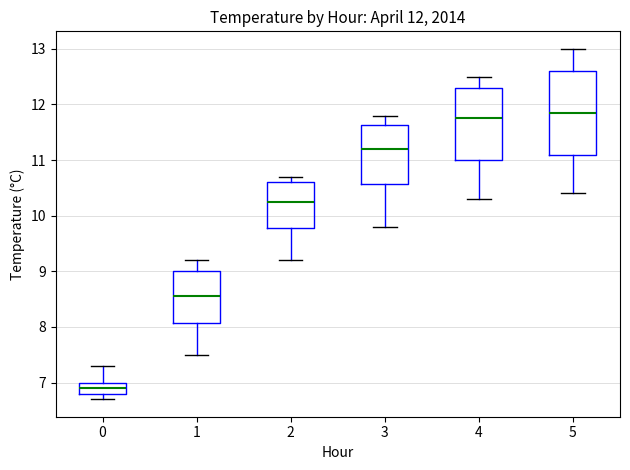

Which box has the highest median line?

5